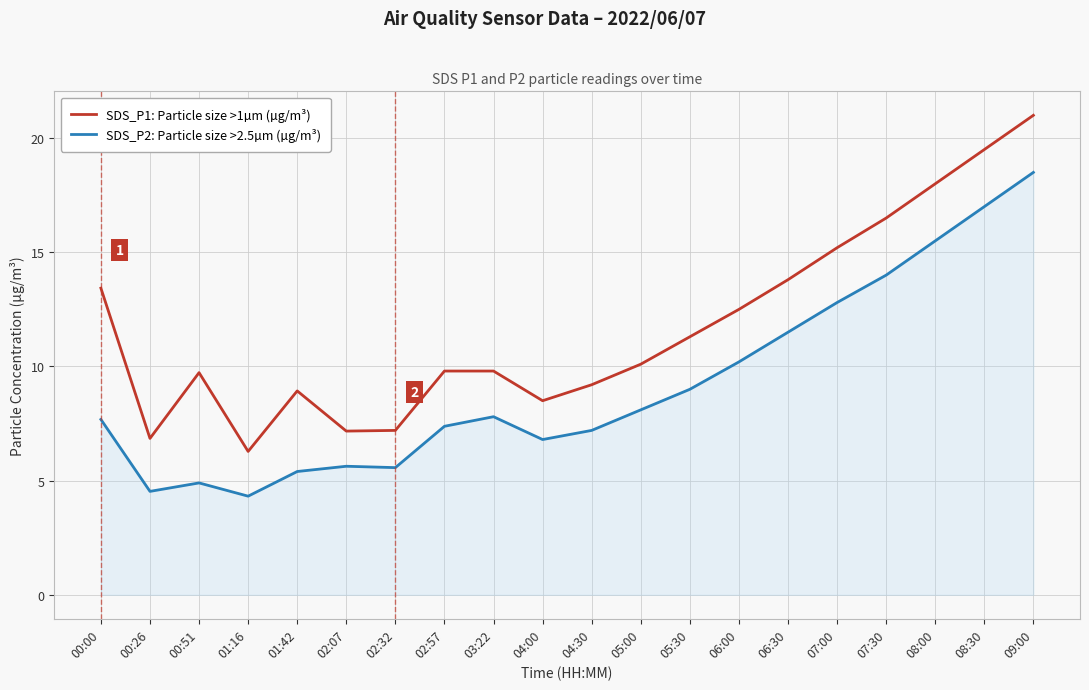

What is the sum of all SDS_P1: Particle size >1µm (µg/m³) values?

234.8